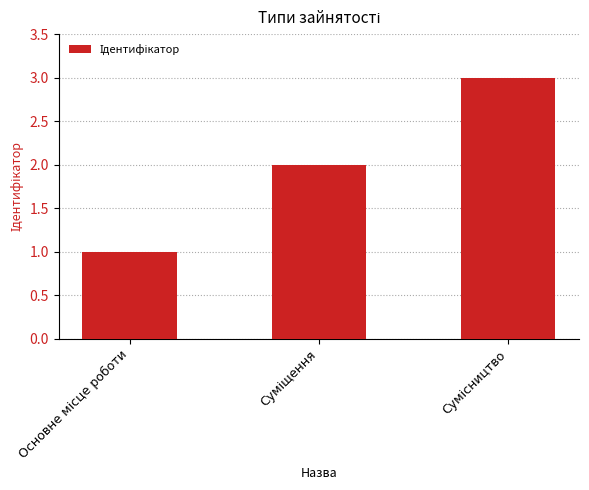

What is the sum of all values?

6